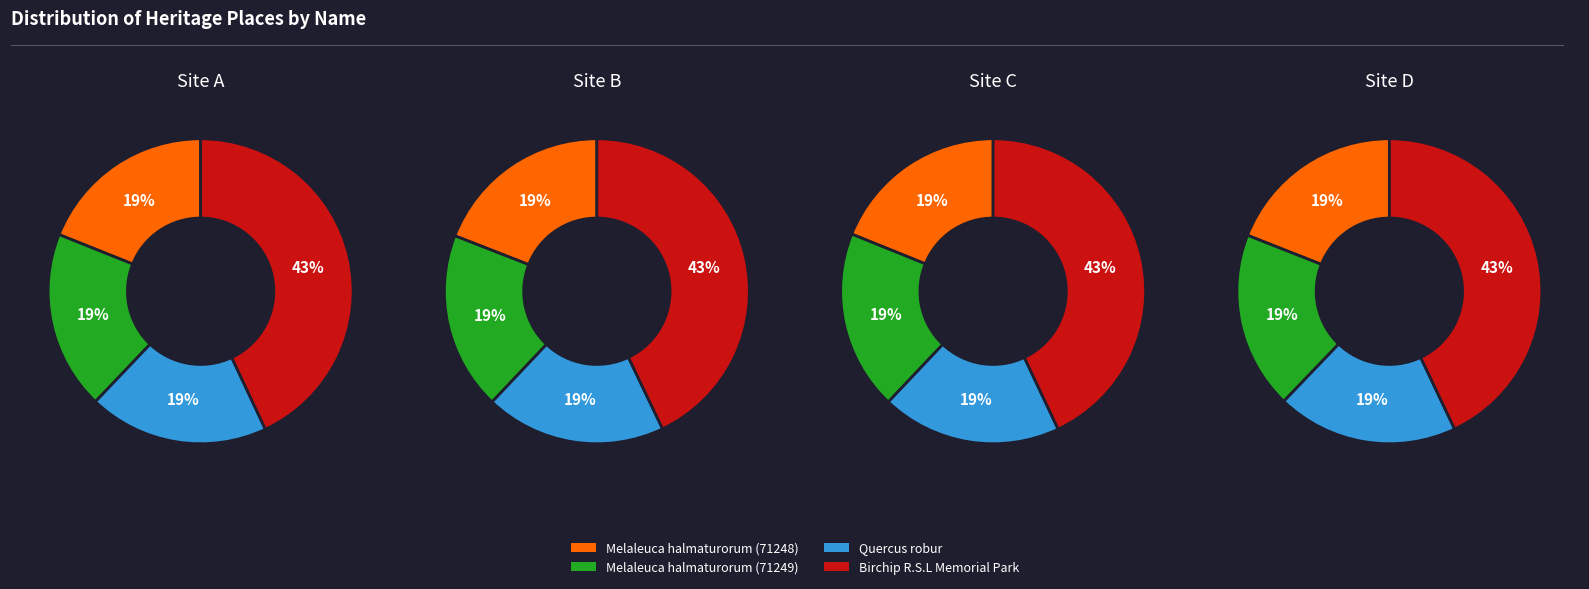

Is there a majority slice in this chart?

No